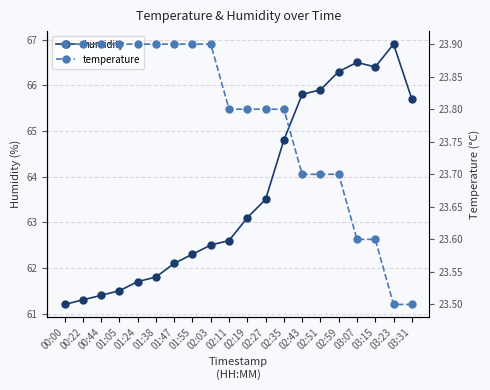

Reading left to right, transcribe all the data shown in this chart.

humidity: 00:00=61.2	00:22=61.3	00:44=61.4	01:05=61.5	01:24=61.7	01:38=61.8	01:47=62.1	01:55=62.3	02:03=62.5	02:11=62.6	02:19=63.1	02:27=63.5	02:35=64.8	02:43=65.8	02:51=65.9	02:59=66.3	03:07=66.5	03:15=66.4	03:23=66.9	03:31=65.7
temperature: 00:00=23.9	00:22=23.9	00:44=23.9	01:05=23.9	01:24=23.9	01:38=23.9	01:47=23.9	01:55=23.9	02:03=23.9	02:11=23.8	02:19=23.8	02:27=23.8	02:35=23.8	02:43=23.7	02:51=23.7	02:59=23.7	03:07=23.6	03:15=23.6	03:23=23.5	03:31=23.5